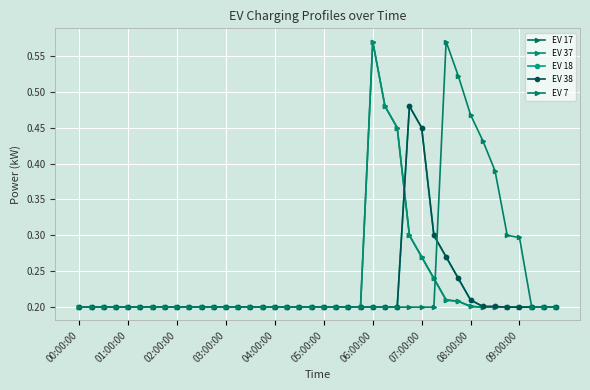

Is this an area chart (filled region under the line)?

No